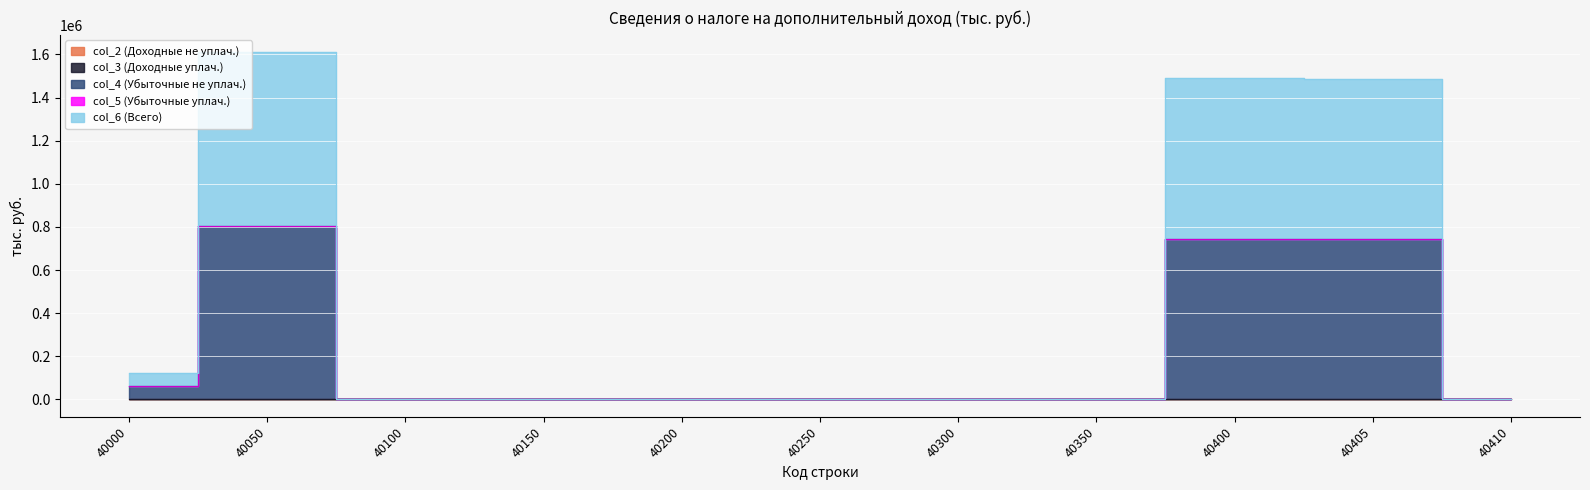

At which label is col_3 (Доходные уплач.) closest to 0?

40000